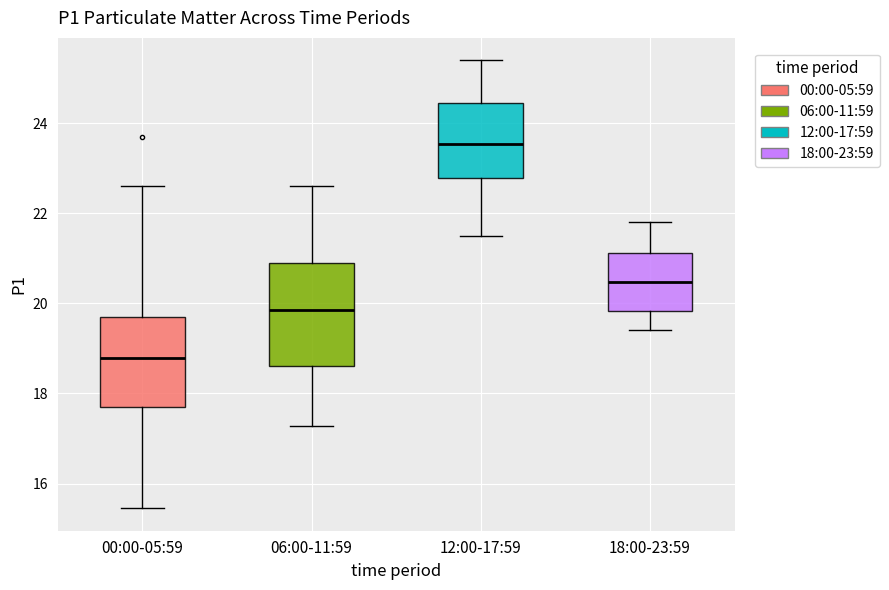

Where does the upper whisker of the box for 00:00-05:59 end on the y-axis? The values are not printed on the chart, so give them approximately, as read against the axis.

22.6